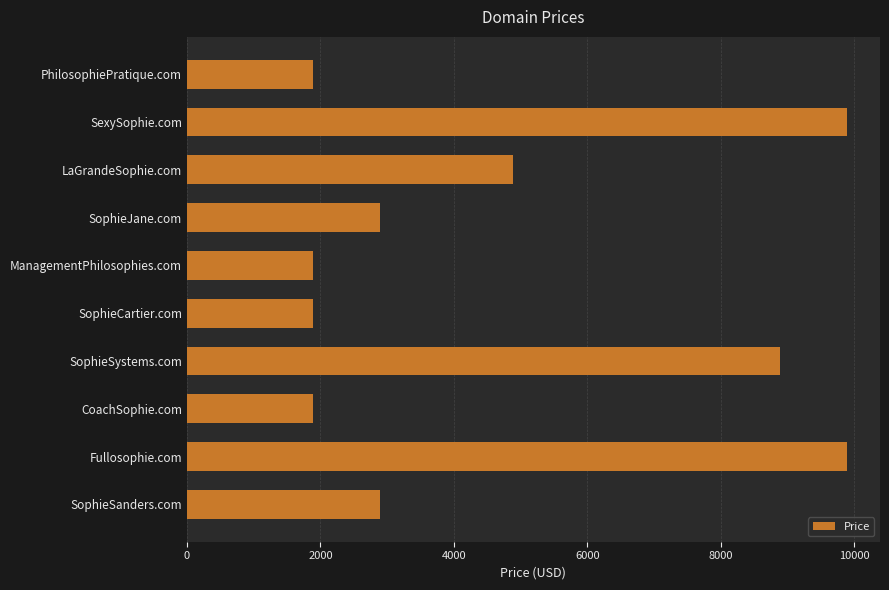

What is the difference between the maximum and minimum values?

8000